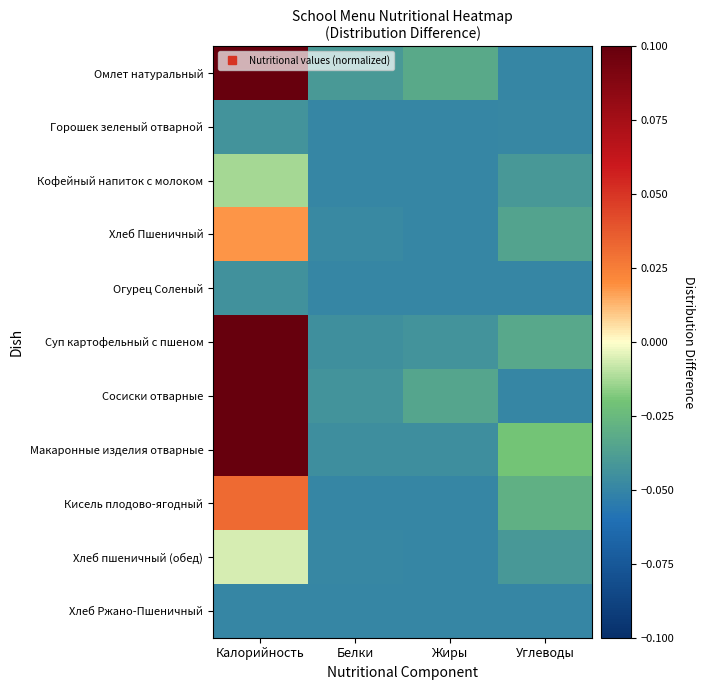

Which has a higher value, Калорийность or Жиры?

Калорийность